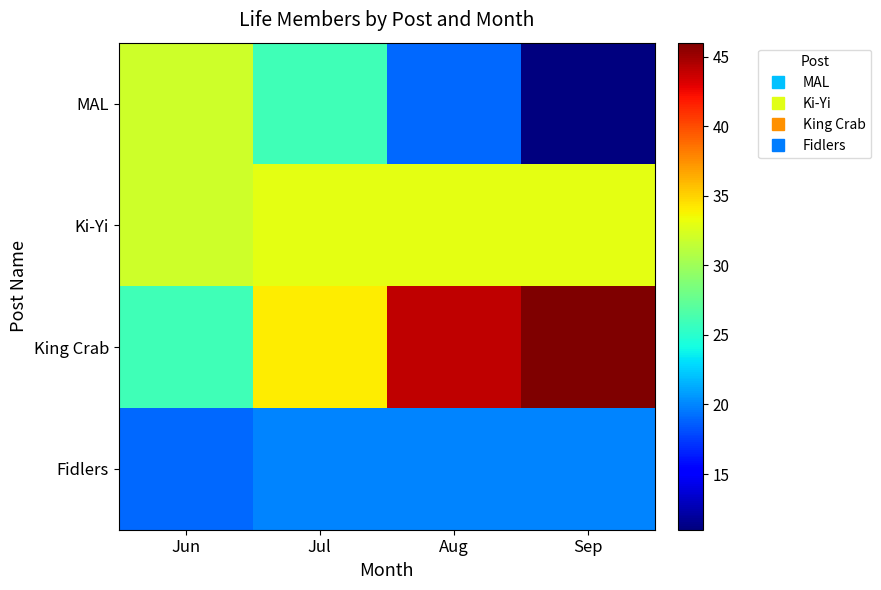

At Aug, list the series in order from largest to smallest.

King Crab, Ki-Yi, Fidlers, MAL